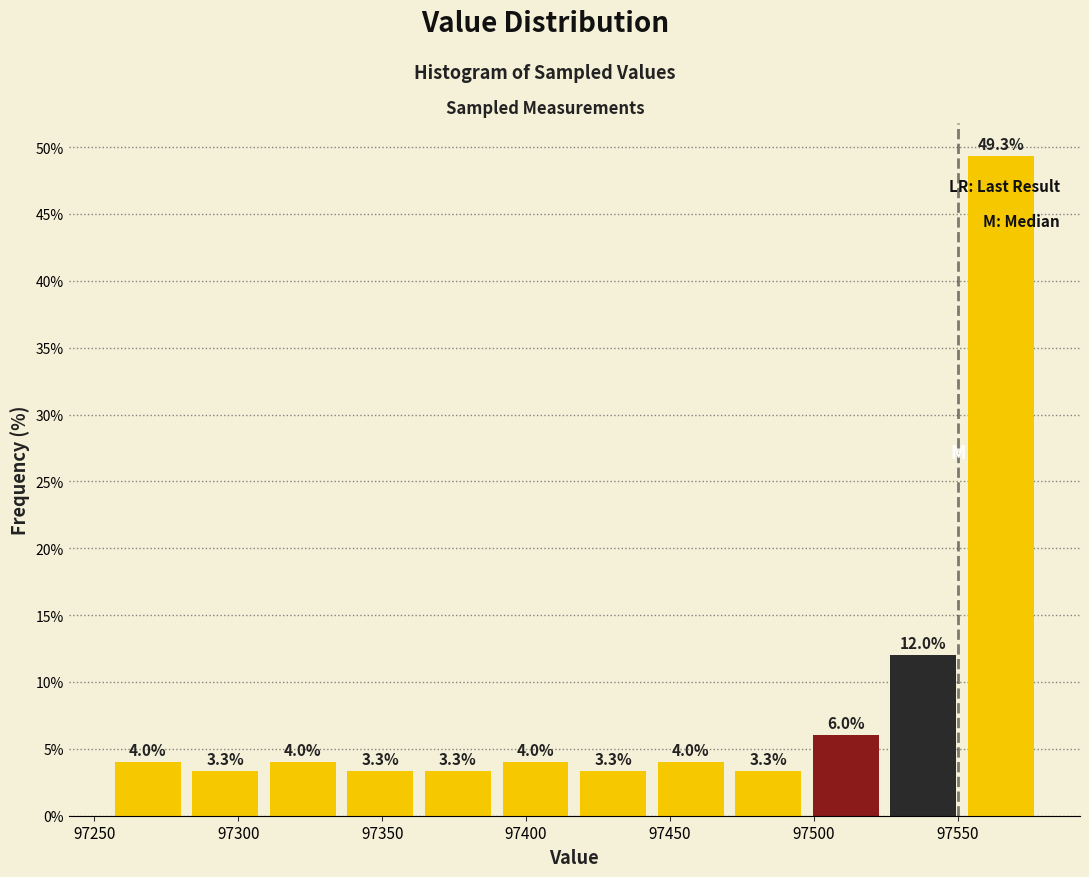

Reading left to right, transcribe this chart: for each bar, give the range it covers on the x-axis and its height. The bar edges are not printed on the chart, so give them approximately, as read against the axis.

97255 to 97280: 4.0
97280 to 97310: 3.3
97310 to 97335: 4.0
97335 to 97365: 3.3
97365 to 97390: 3.3
97390 to 97415: 4.0
97415 to 97445: 3.3
97445 to 97470: 4.0
97470 to 97500: 3.3
97500 to 97525: 6.0
97525 to 97550: 12.0
97550 to 97580: 49.3